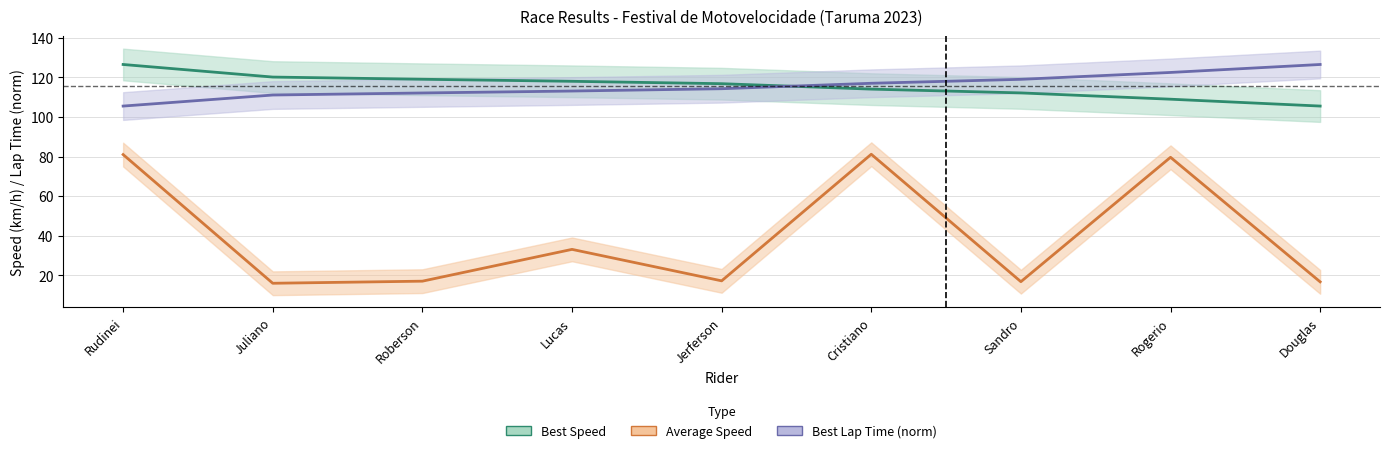

At Lucas, list the series in order from smallest to largest.

Average Speed, Best Lap Time (norm), Best Speed